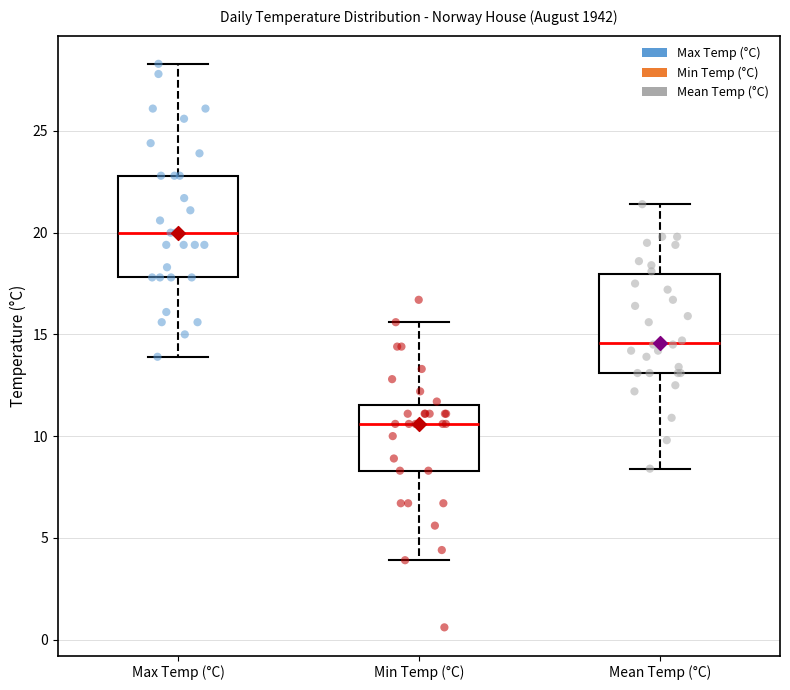

Which box's median line is the lowest?

Min Temp (°C)